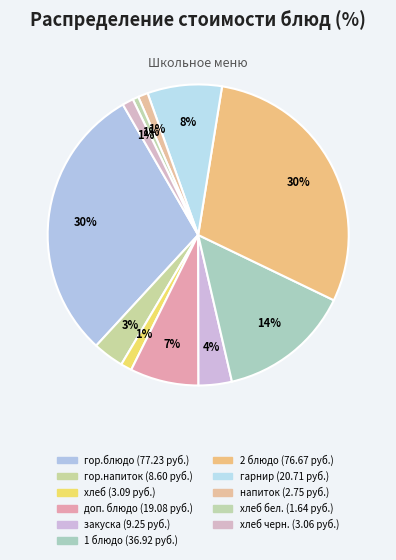

How many slices are in this pie chart?

11